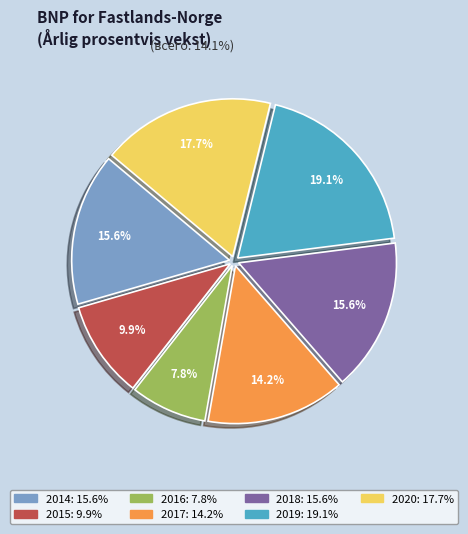

What percentage is the 2016 slice, to the nearest percent?

8%